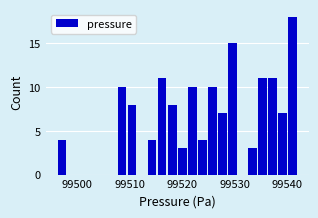

Around what value on the x-axis is the tallest bar? Give the approximate position of its centre, as read against the axis.

99541